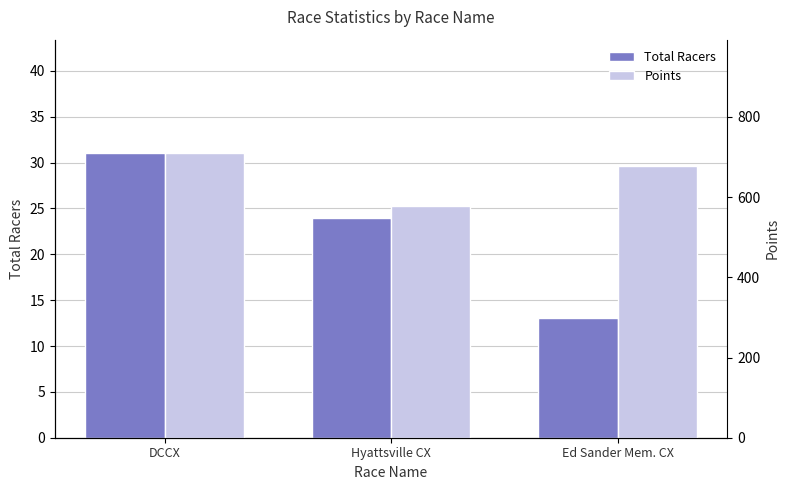

How many distinct data groups are displayed?

2